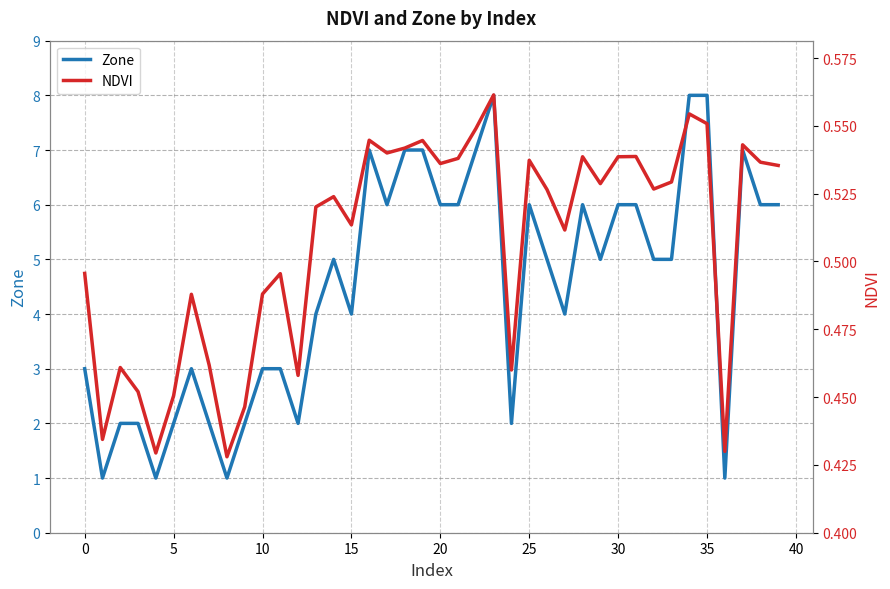

What is the spread (max minus min) of values at 25?

2.5